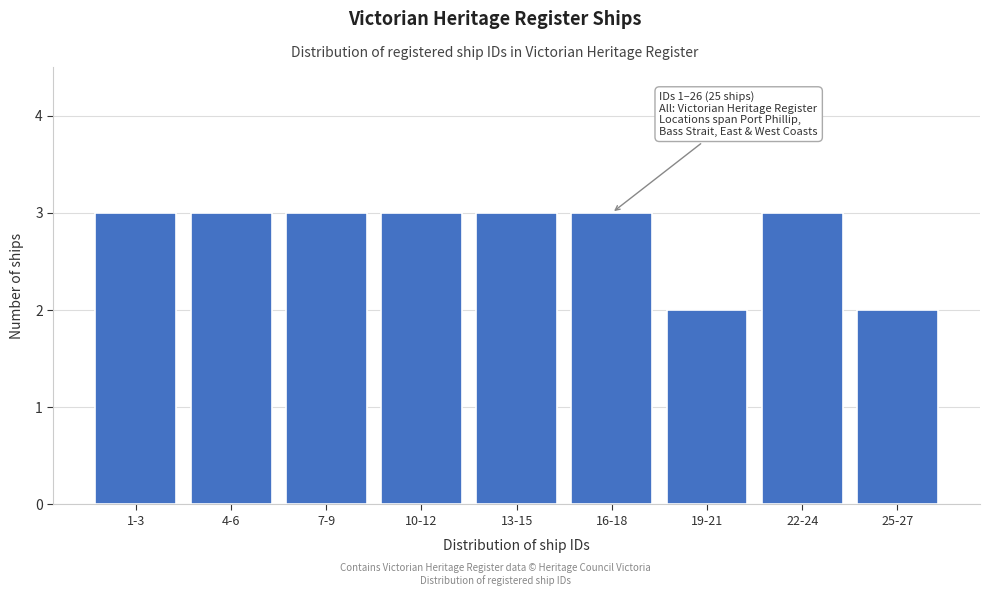

Reading left to right, what are all the values shown in this chart?

1-3=3	4-6=3	7-9=3	10-12=3	13-15=3	16-18=3	19-21=2	22-24=3	25-27=2